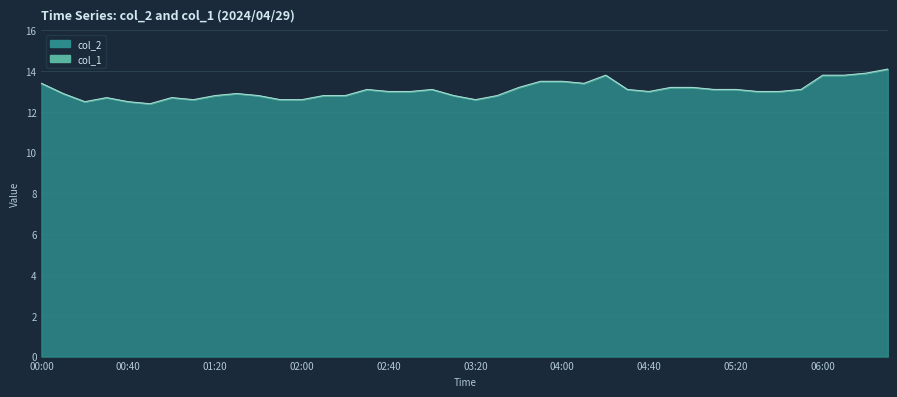

At which category does the chart reach its peak across all series?

06:30